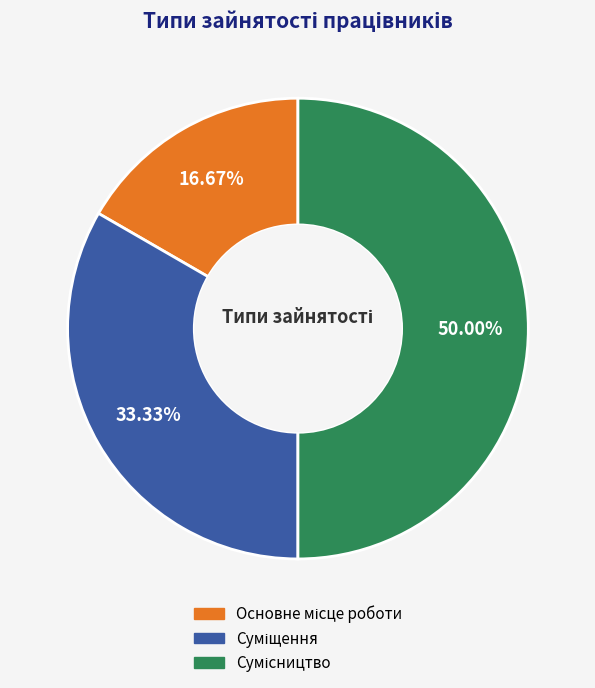

Is there any slice that represents more than half of the pie?

No